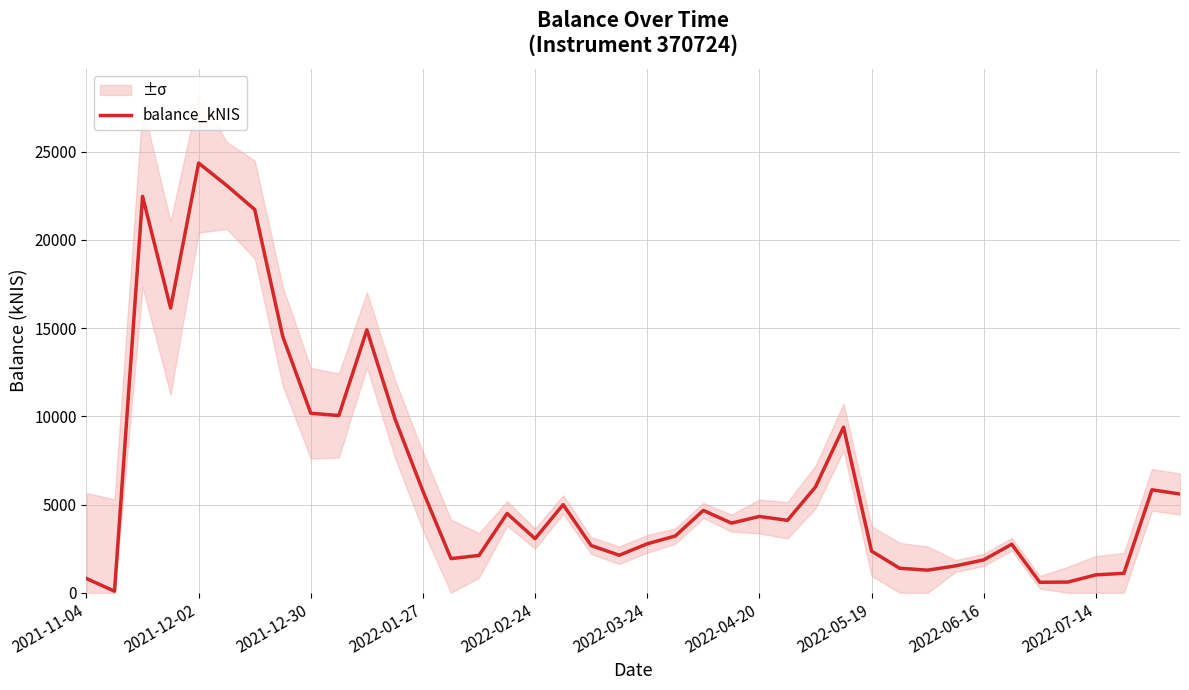

How many points are higher than both their immediate neighbors (excluding endpoints)?

10